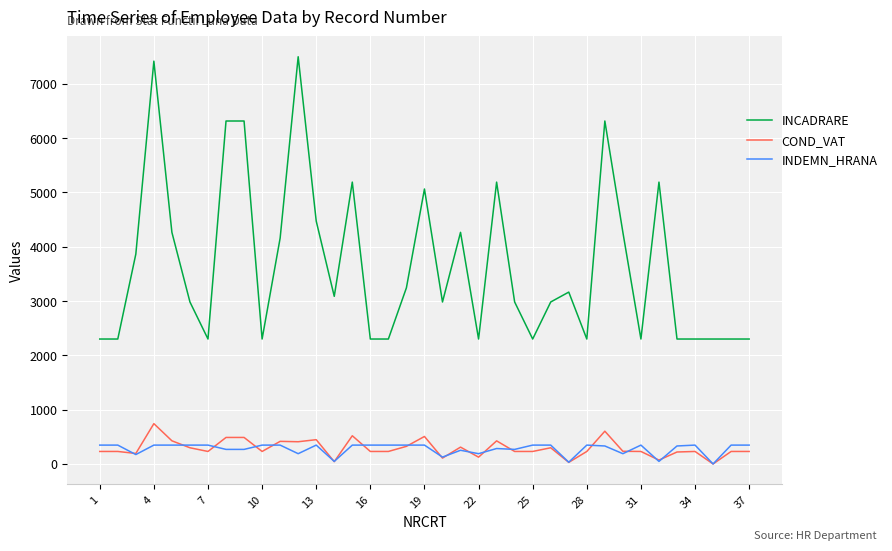

Which series has the largest range (max minus min)?

INCADRARE